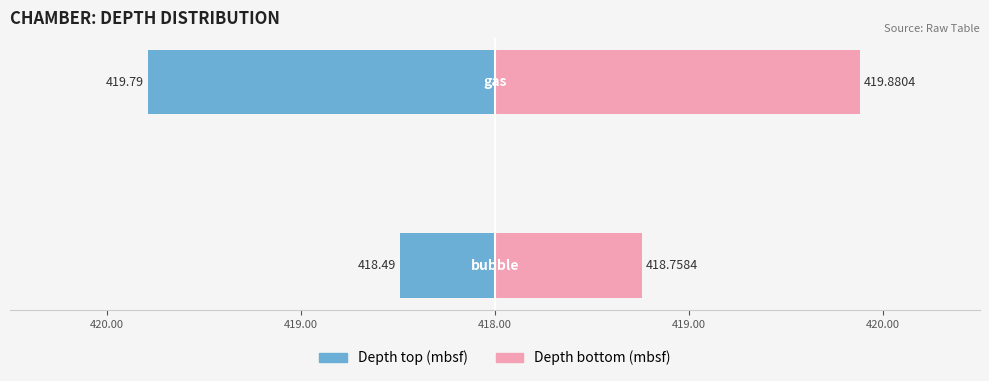

Where does the Depth bottom (mbsf) series first go above 419?

gas